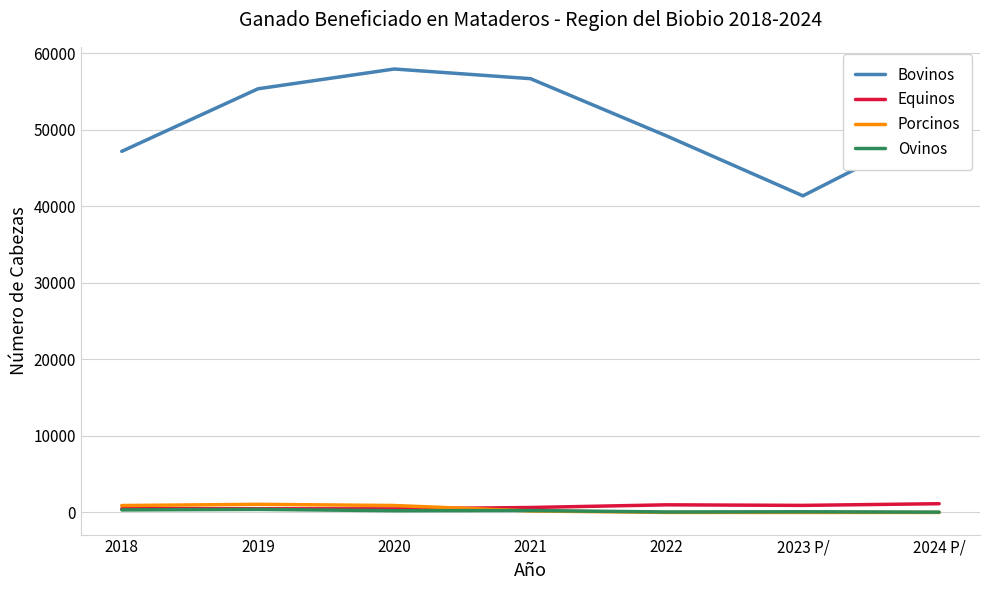

Which series has the largest total across all categories?

Bovinos